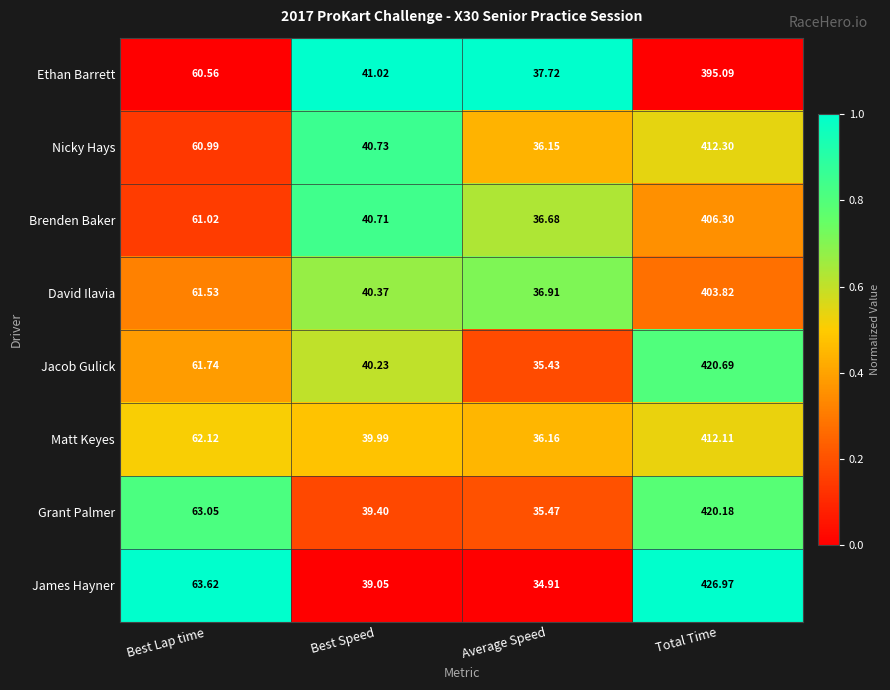

At which category is the sum across all series the highest?

Total Time